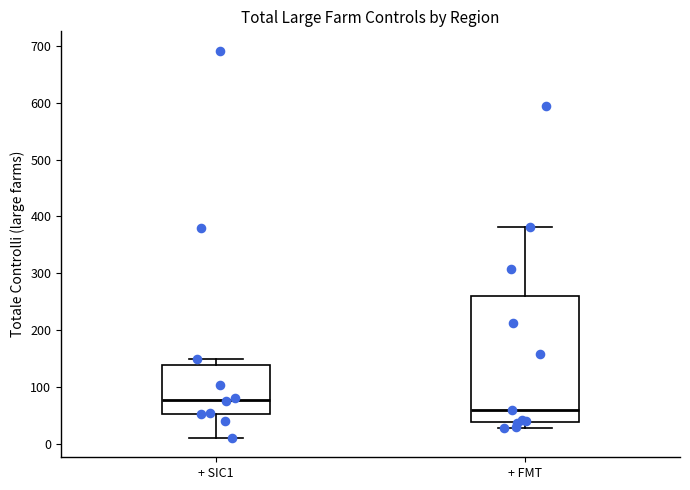

Which box's median line is the highest?

+ SIC1